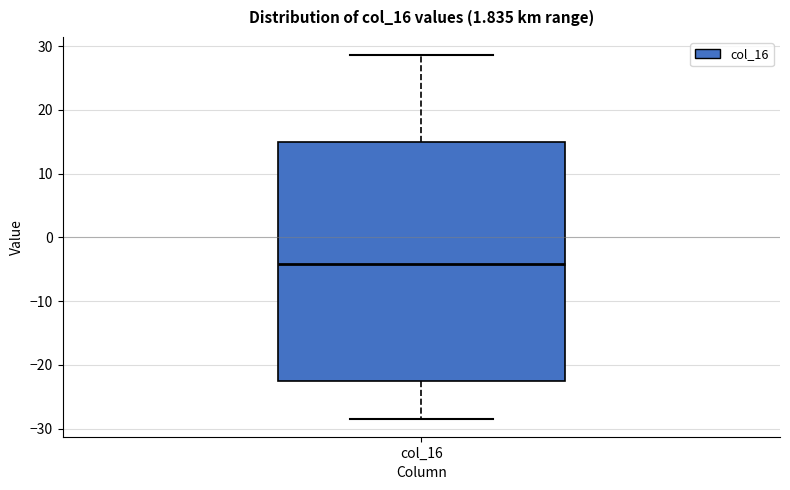

Where is the upper edge of the box for col_16 on the y-axis? The values are not printed on the chart, so give them approximately, as read against the axis.

15